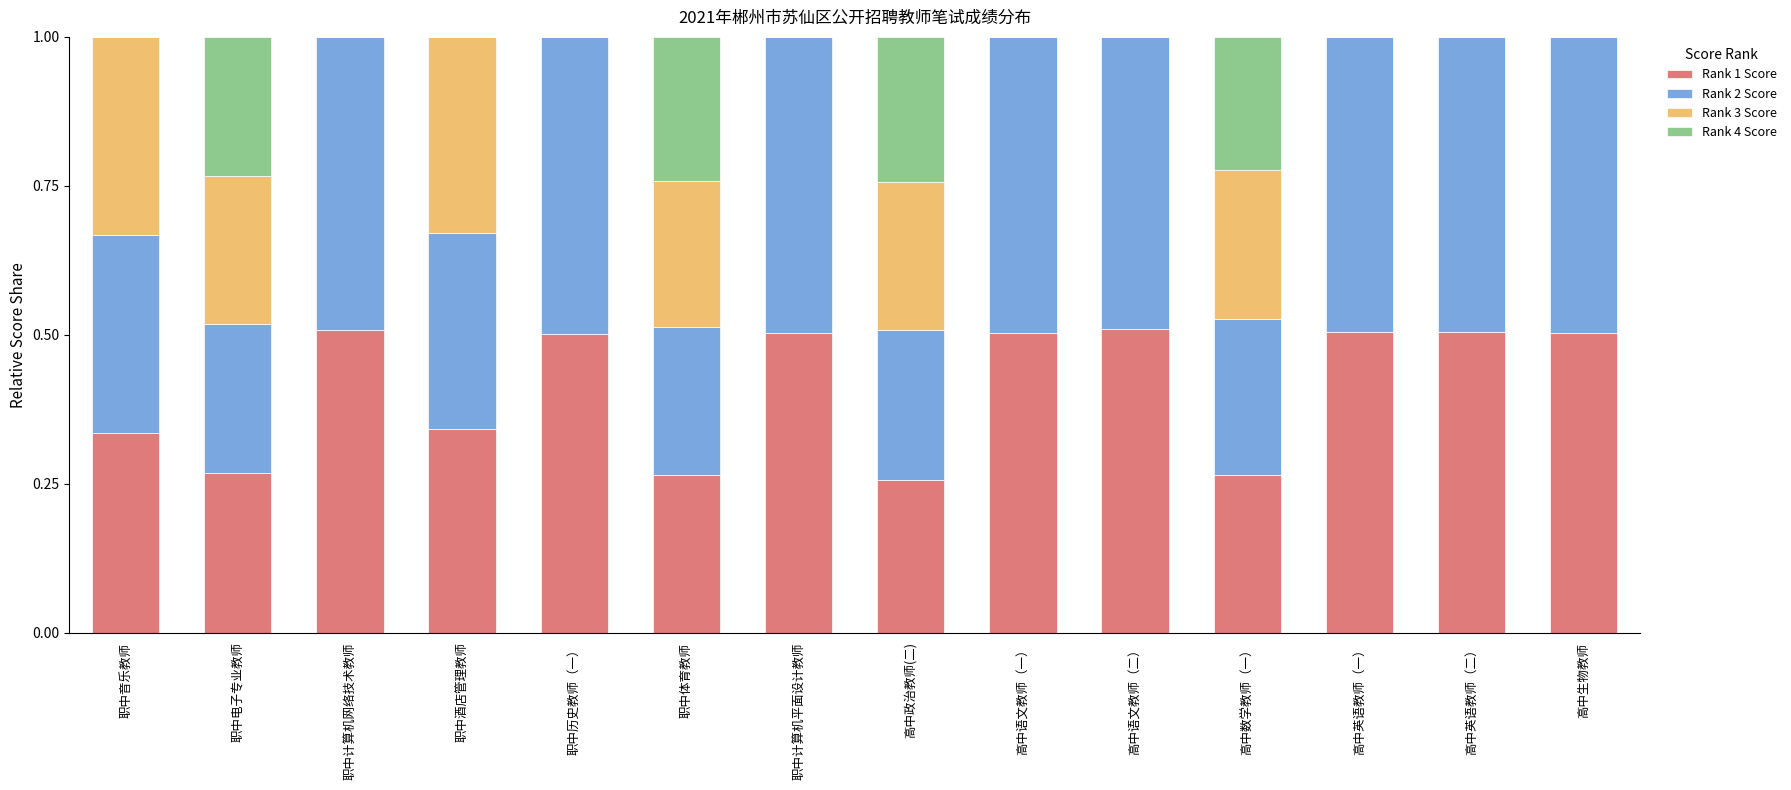

The value of Rank 1 Score at 高中英语教师（一） is 0.8. True or false?

False